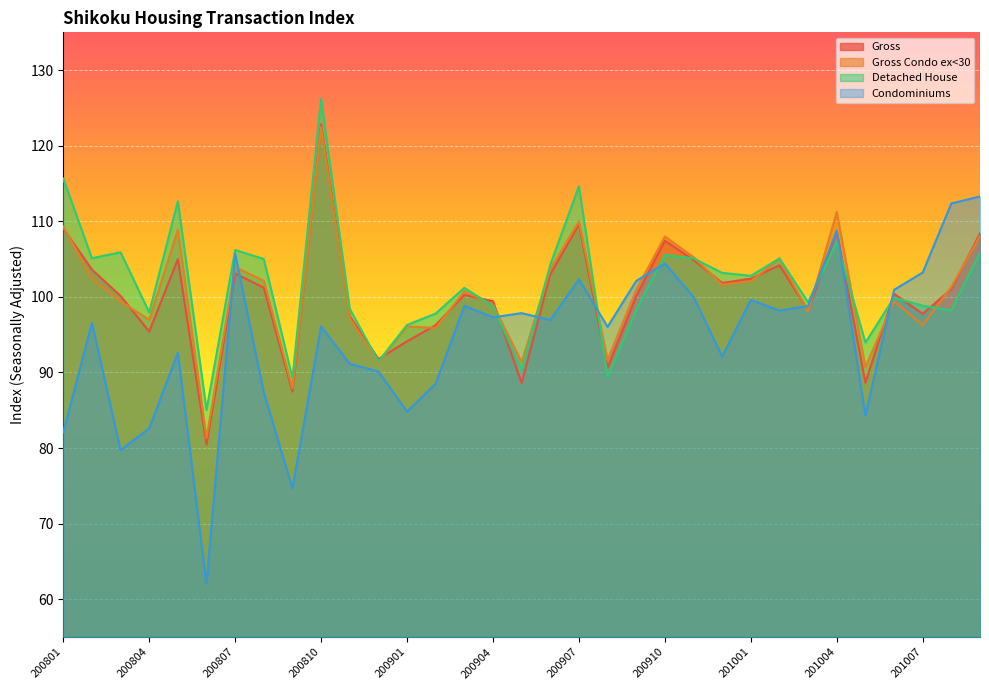

How many interior local peaks does the Gross series have?

9